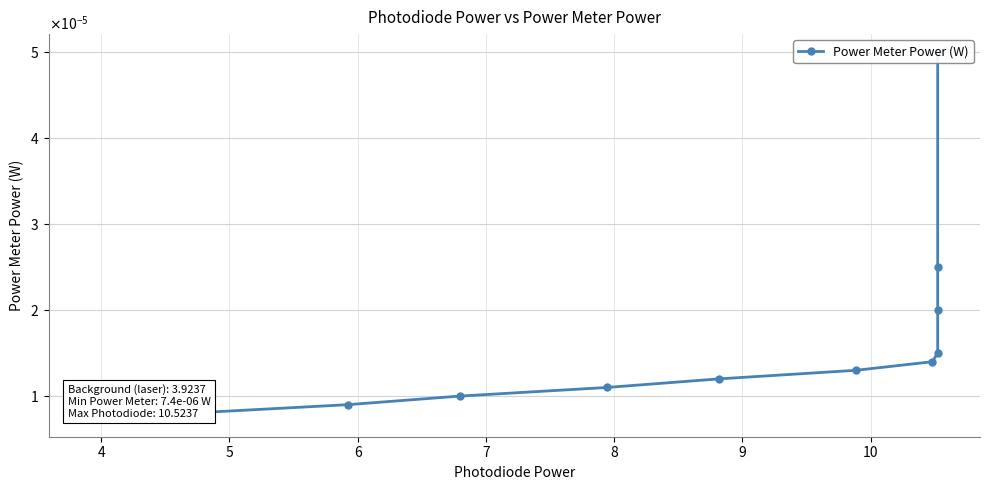

The value at 4 is 0.0. True or false?

True